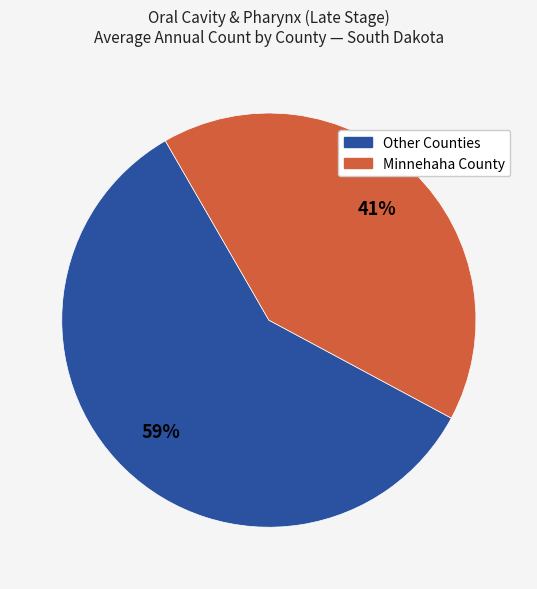

Is there a majority slice in this chart?

Yes